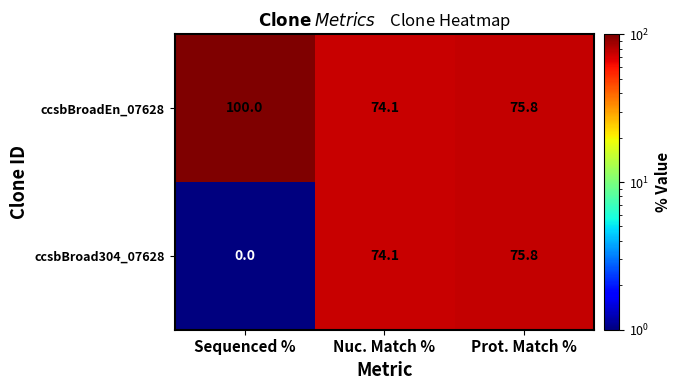

Which series has the largest total across all categories?

ccsbBroadEn_07628